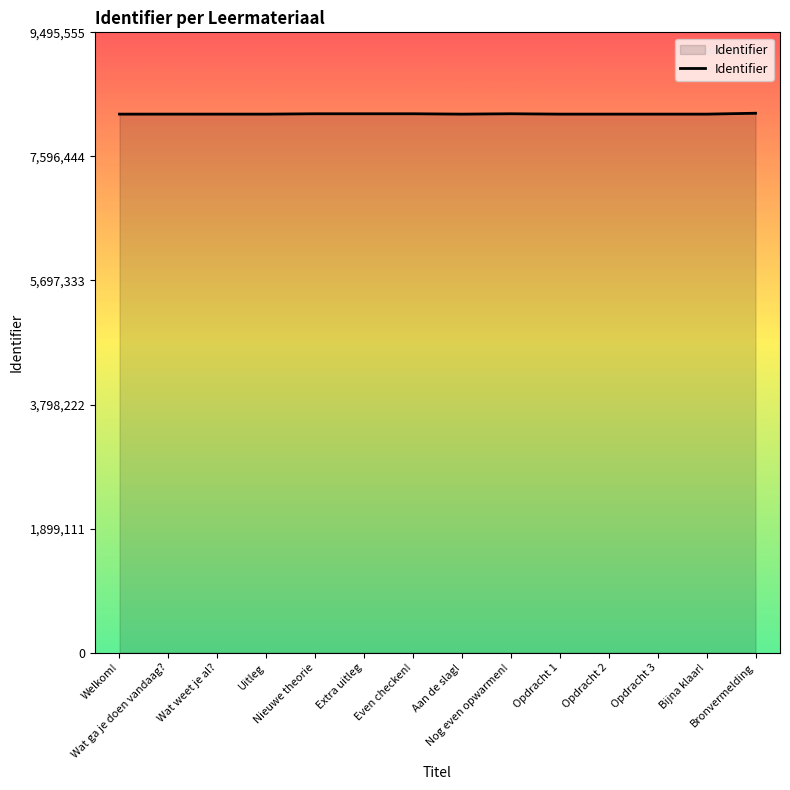

What is the greatest value displayed?

8257005